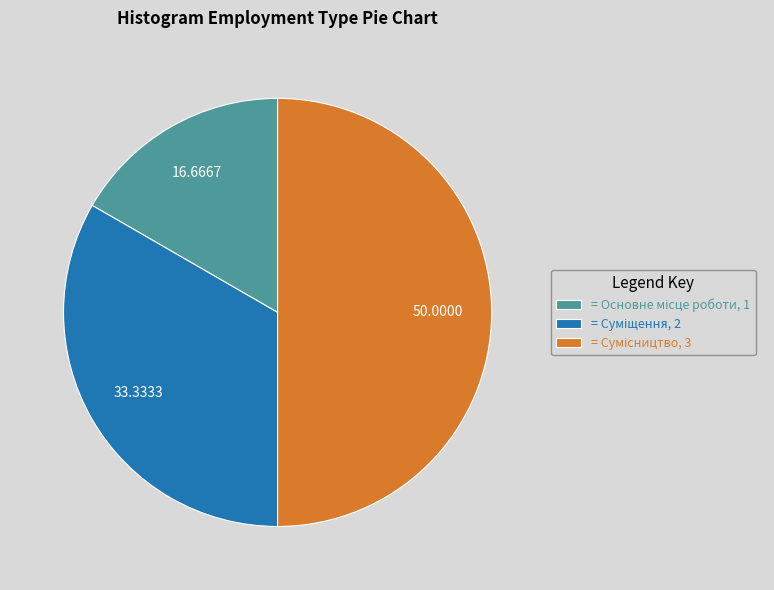

Which slice is the largest?

Сумісництво